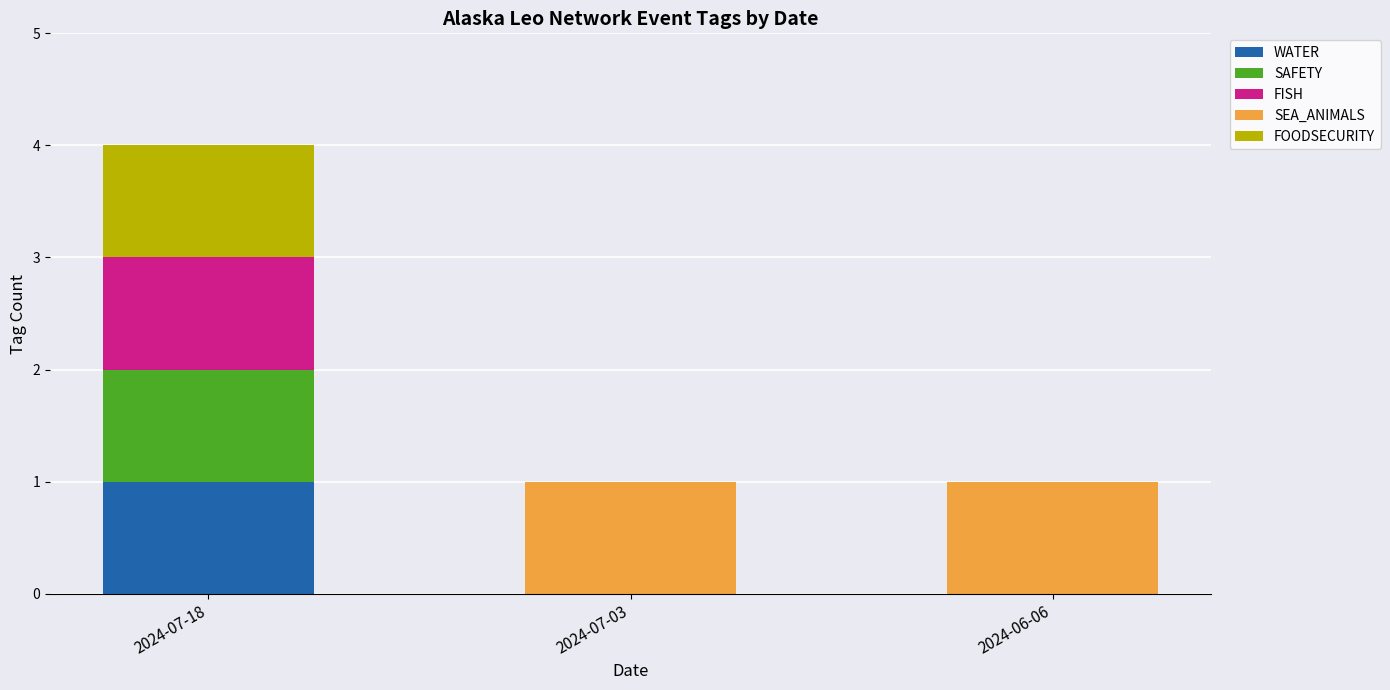

True or false: WATER has a value of 0 at 2024-06-06.

True